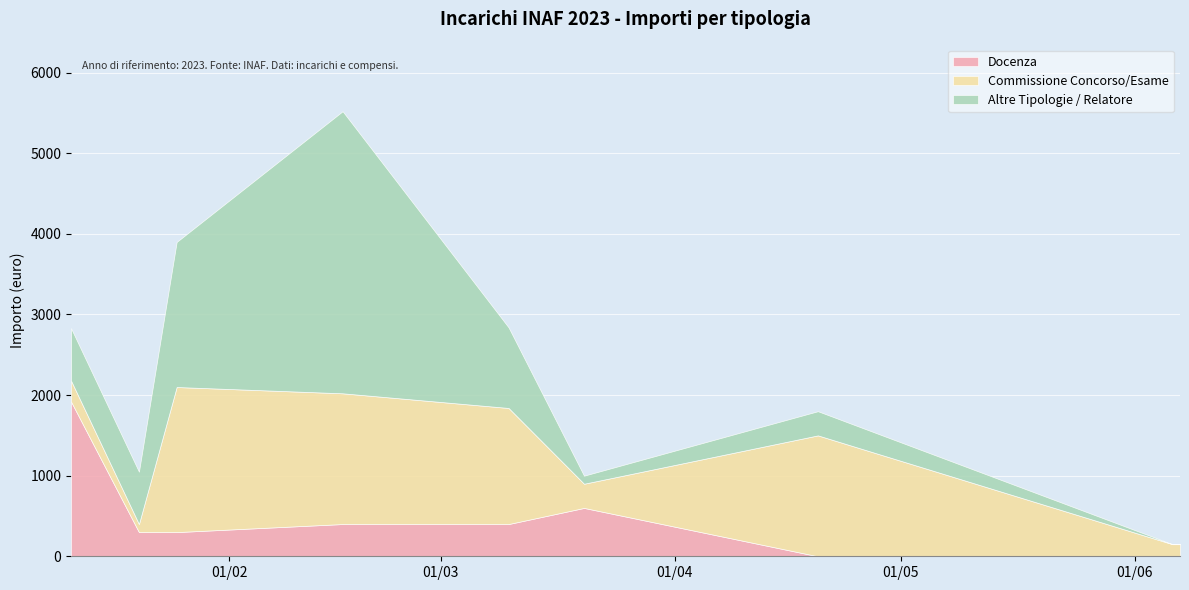

Which category has the lowest value across all series?

2023-04-20